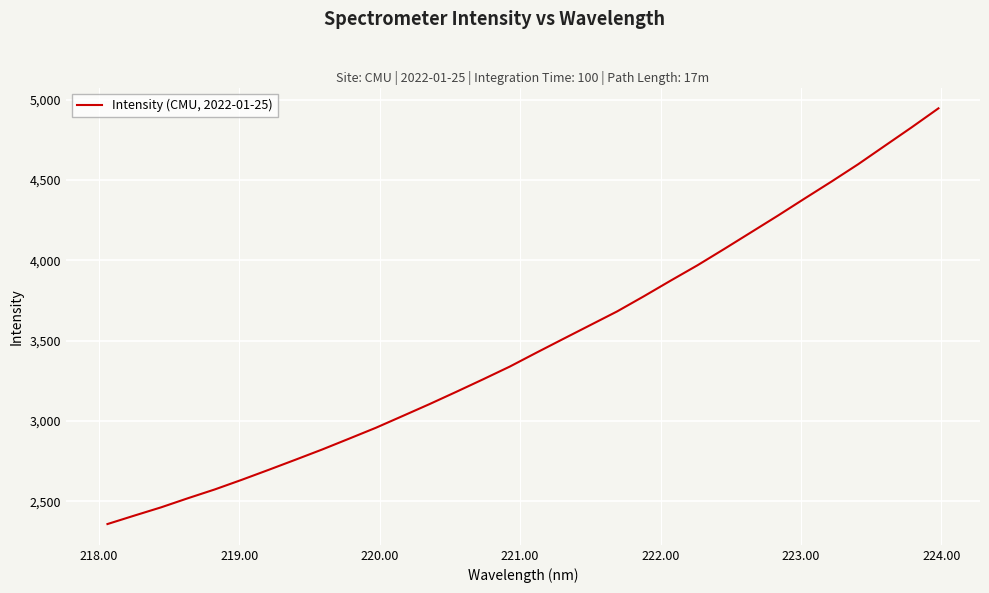

What is the smallest value displayed?

2359.0